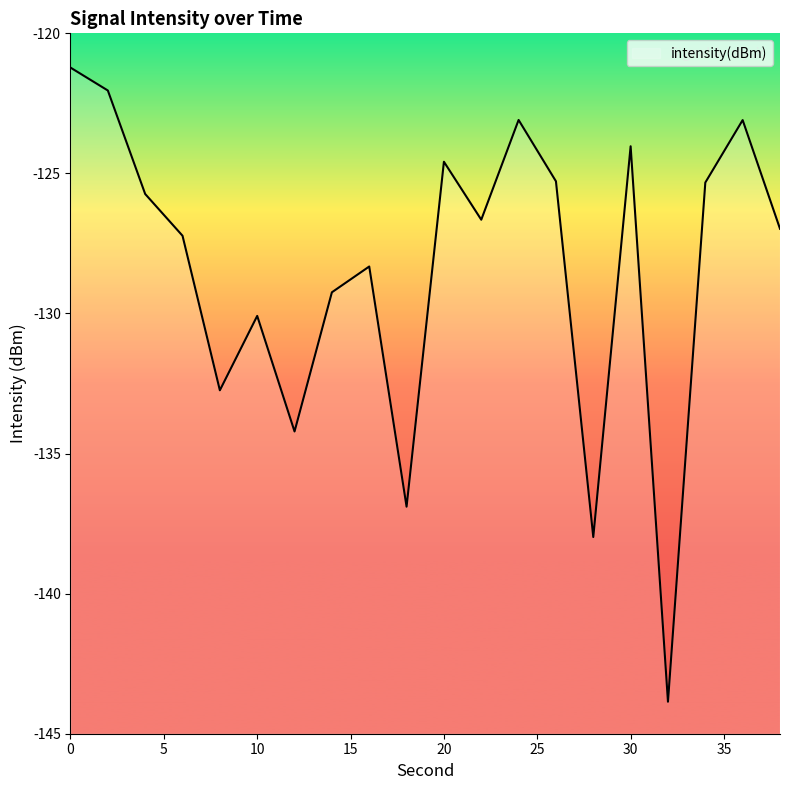

How many distinct data groups are displayed?

1